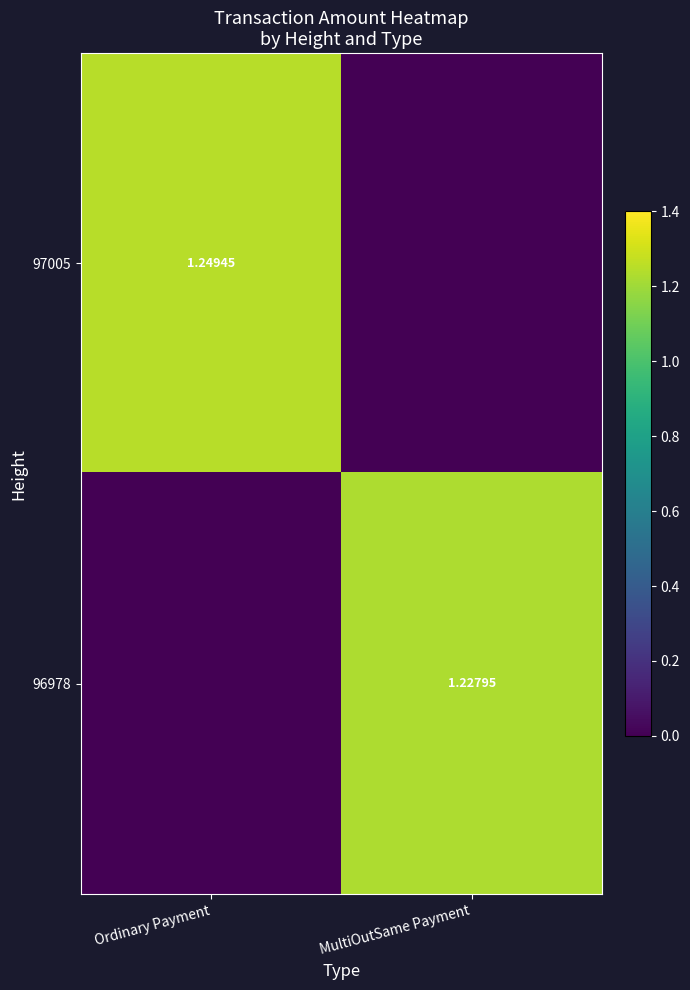

Is the value of 97005 at Ordinary Payment greater than the value of 96978 at MultiOutSame Payment?

Yes